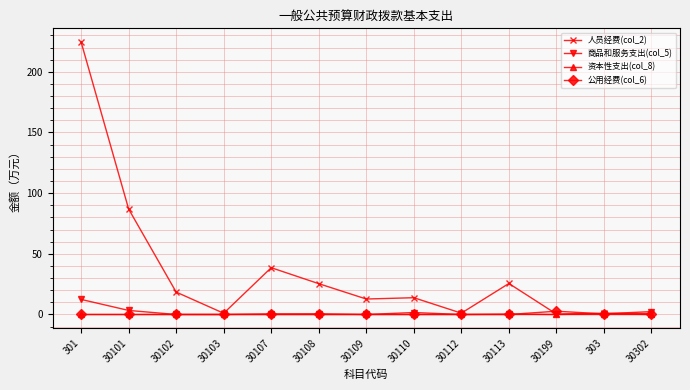

How many data points in 人员经费(col_2) are above 13?

7